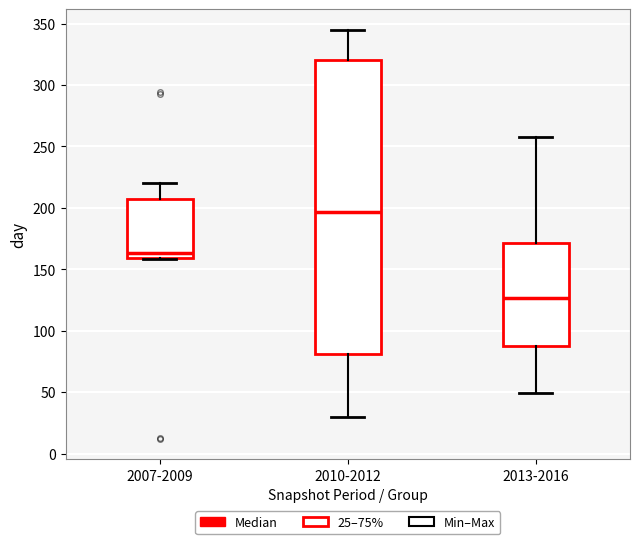

Reading left to right, transcribe this box plot: for each box, give where its median line is, the range the box spans, and where its two whiskers end, as read against the y-axis. The values are not printed on the chart, so give them approximately, as read against the axis.

2007-2009: median 165, box 160 to 210, whiskers 160 to 220
2010-2012: median 195, box 80 to 320, whiskers 30 to 345
2013-2016: median 125, box 90 to 170, whiskers 50 to 260